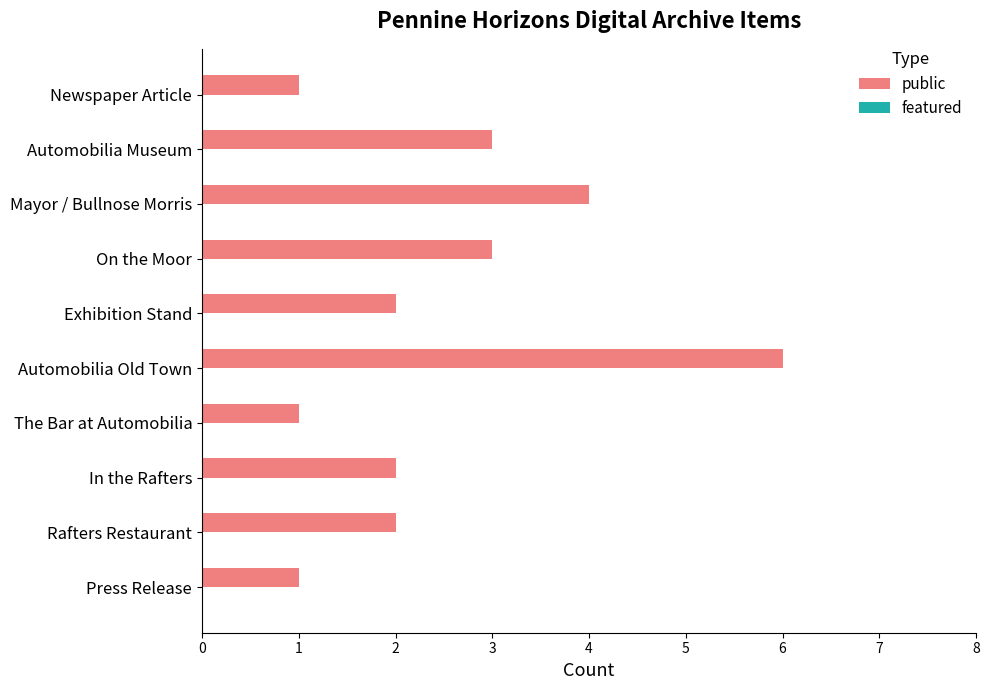

Approximately how many times larger is the value at In the Rafters compared to Newspaper Article?

2.0